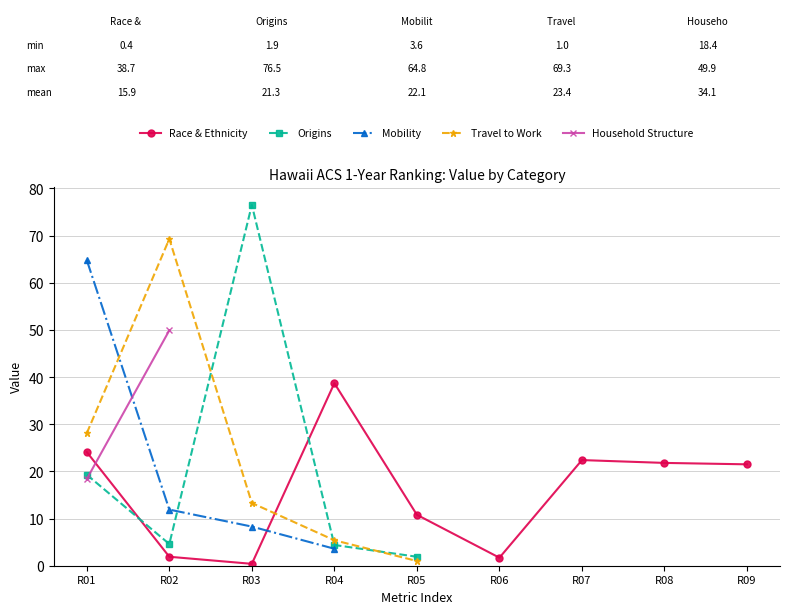

Rank the series by their maximum value, from highest to lowest.

Origins, Travel to Work, Mobility, Household Structure, Race & Ethnicity